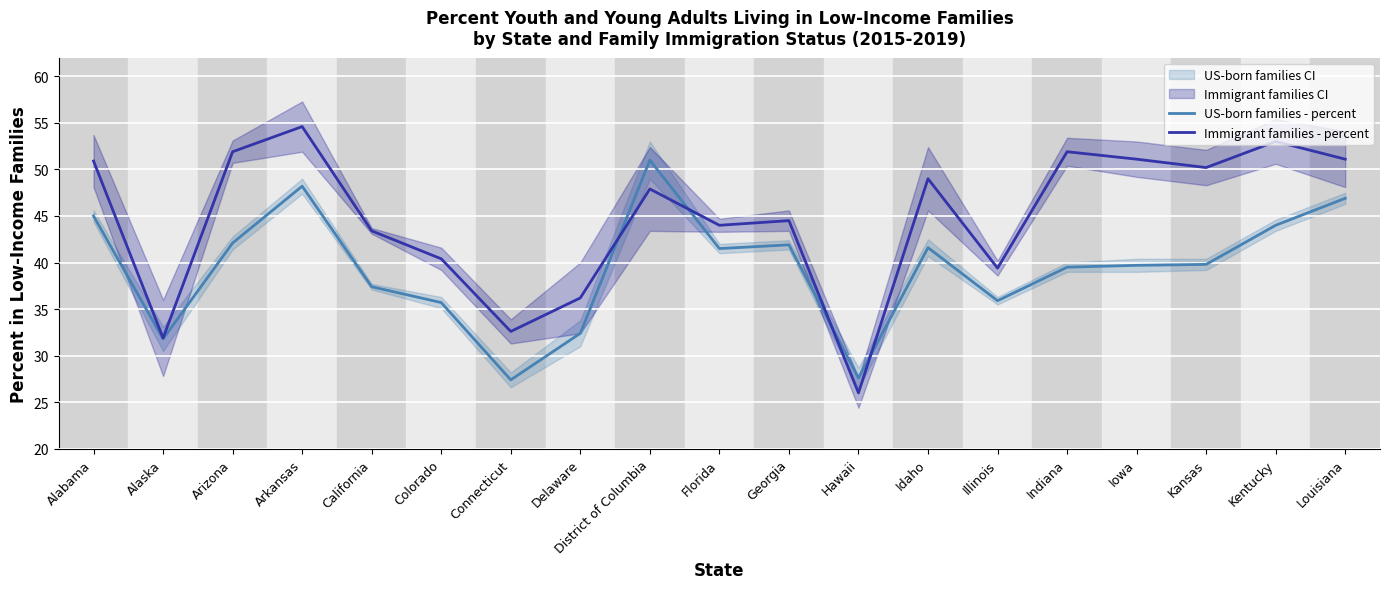

Reading left to right, what are all the values shown in this chart?

US-born families - percent: 45.0	31.8	42.1	48.2	37.4	35.7	27.4	32.4	51.0	41.5	41.9	27.6	41.6	35.9	39.5	39.7	39.8	44.0	46.9
Immigrant families - percent: 50.9	31.9	51.9	54.6	43.4	40.4	32.6	36.2	47.9	44.0	44.5	26.0	49.0	39.4	51.9	51.1	50.2	53.0	51.1